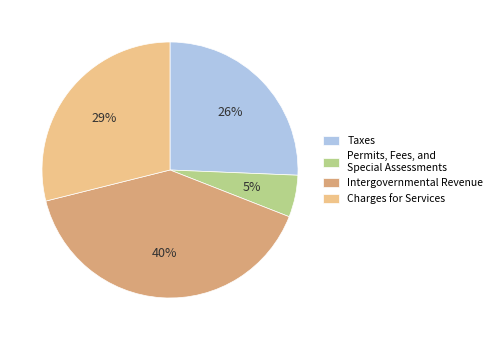

Is the sum of Intergovernmental Revenue and Permits, Fees, and Special Assessments greater than half?

No